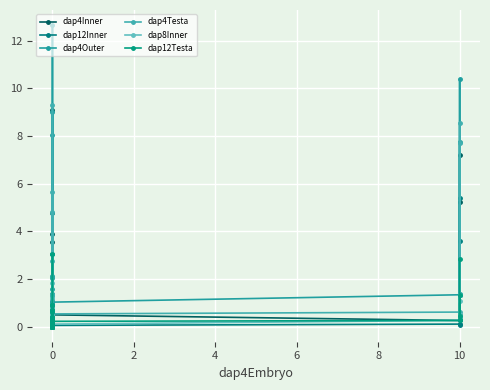

How many data points does each series have?

40